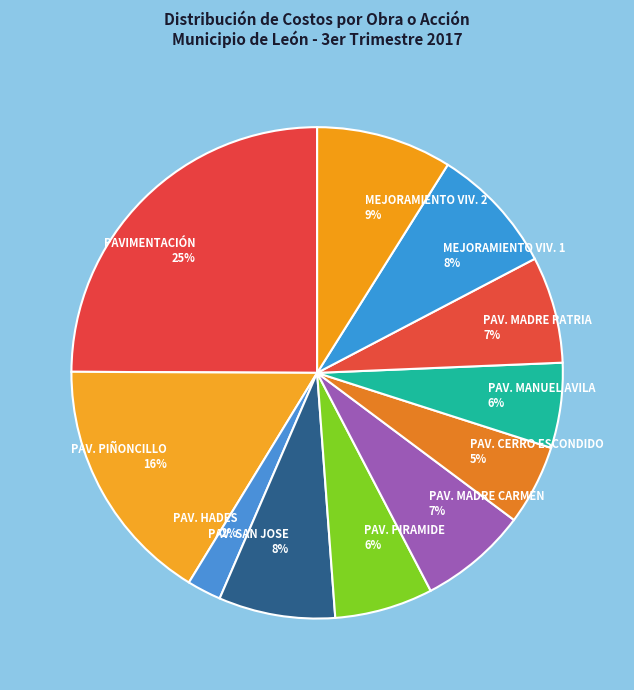

To the nearest percent, what portion does PAV. HADES represent?

2%